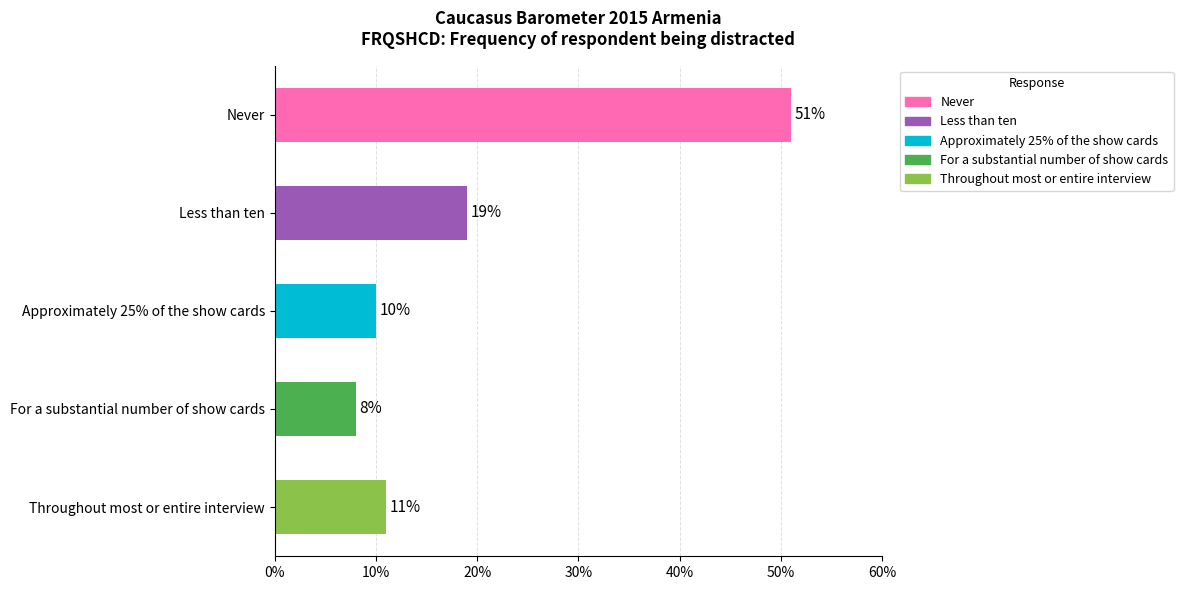

Approximately how many times larger is the value at Never compared to Less than ten?

2.7